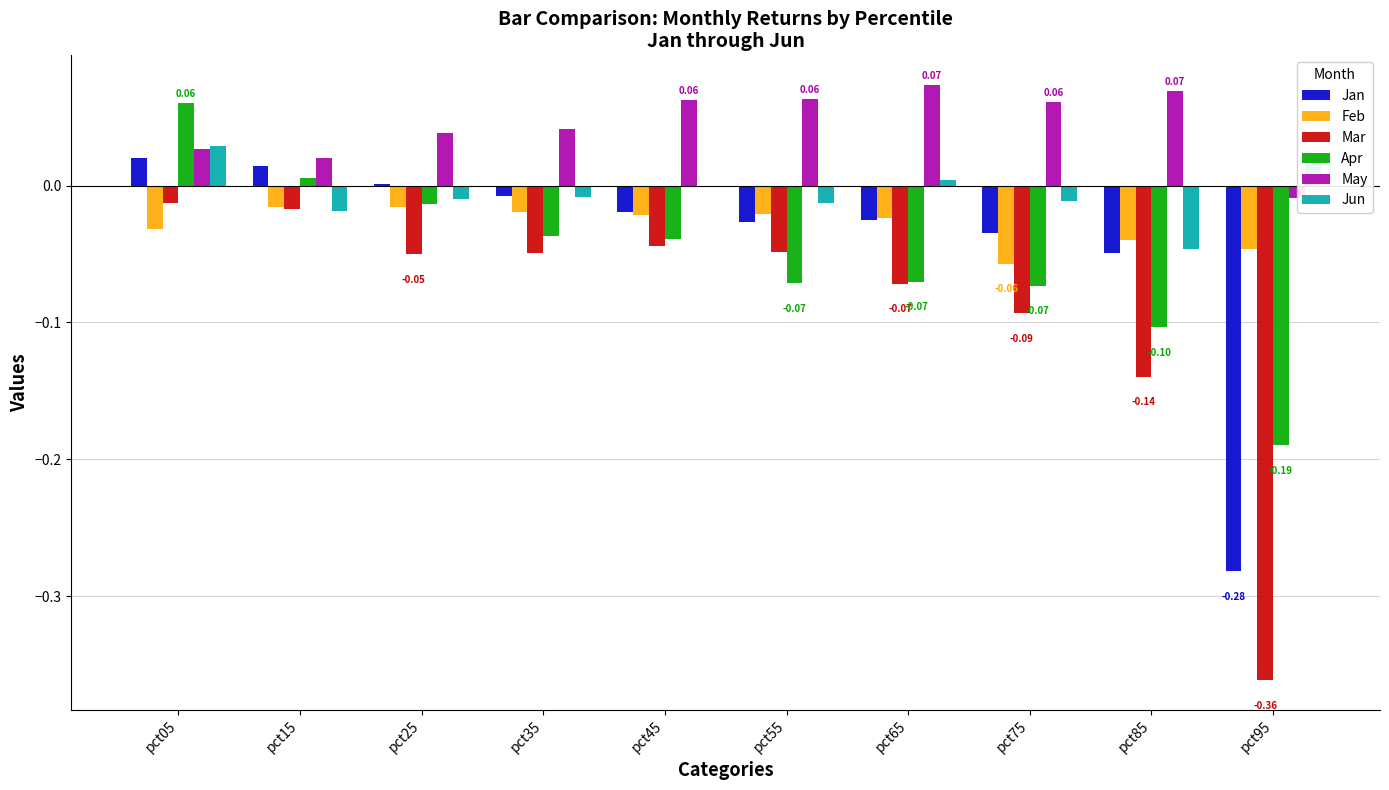

Reading left to right, transcribe all the data shown in this chart.

Jan: pct05=0.0	pct15=0.0	pct25=0.0	pct35=-0.0	pct45=-0.0	pct55=-0.0	pct65=-0.0	pct75=-0.0	pct85=-0.0	pct95=-0.3
Feb: pct05=-0.0	pct15=-0.0	pct25=-0.0	pct35=-0.0	pct45=-0.0	pct55=-0.0	pct65=-0.0	pct75=-0.1	pct85=-0.0	pct95=-0.0
Mar: pct05=-0.0	pct15=-0.0	pct25=-0.1	pct35=-0.0	pct45=-0.0	pct55=-0.0	pct65=-0.1	pct75=-0.1	pct85=-0.1	pct95=-0.4
Apr: pct05=0.1	pct15=0.0	pct25=-0.0	pct35=-0.0	pct45=-0.0	pct55=-0.1	pct65=-0.1	pct75=-0.1	pct85=-0.1	pct95=-0.2
May: pct05=0.0	pct15=0.0	pct25=0.0	pct35=0.0	pct45=0.1	pct55=0.1	pct65=0.1	pct75=0.1	pct85=0.1	pct95=-0.0
Jun: pct05=0.0	pct15=-0.0	pct25=-0.0	pct35=-0.0	pct45=-0.0	pct55=-0.0	pct65=0.0	pct75=-0.0	pct85=-0.0	pct95=0.0